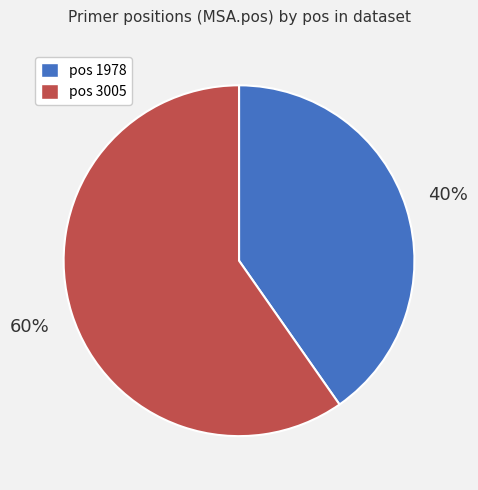

To the nearest percent, what is the average slice percentage?

50%